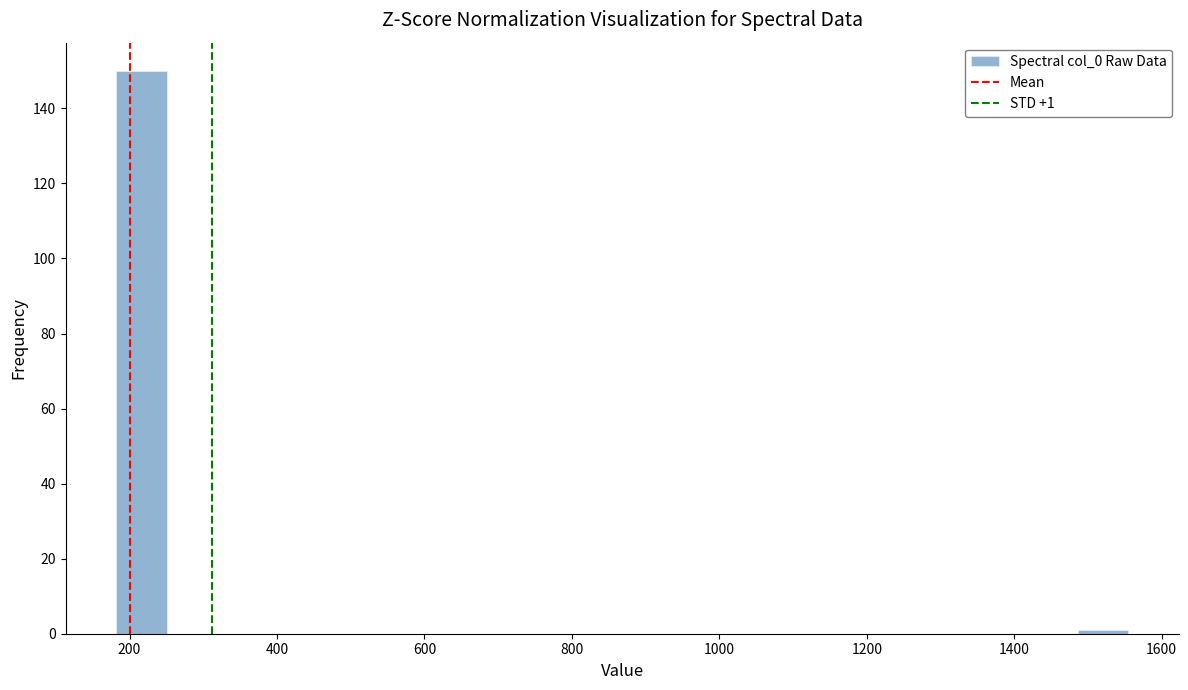

Around what value on the x-axis is the tallest bar? Give the approximate position of its centre, as read against the axis.

220